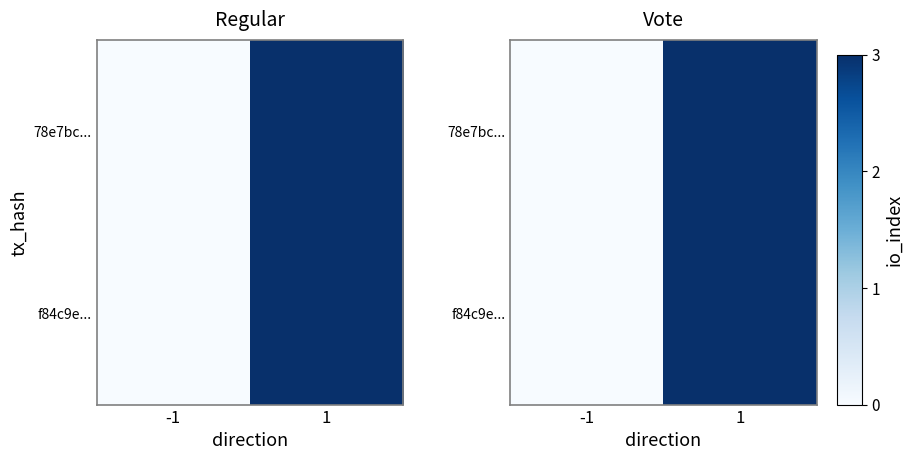

At 1, list the series in order from largest to smallest.

78e7bc..., f84c9e...